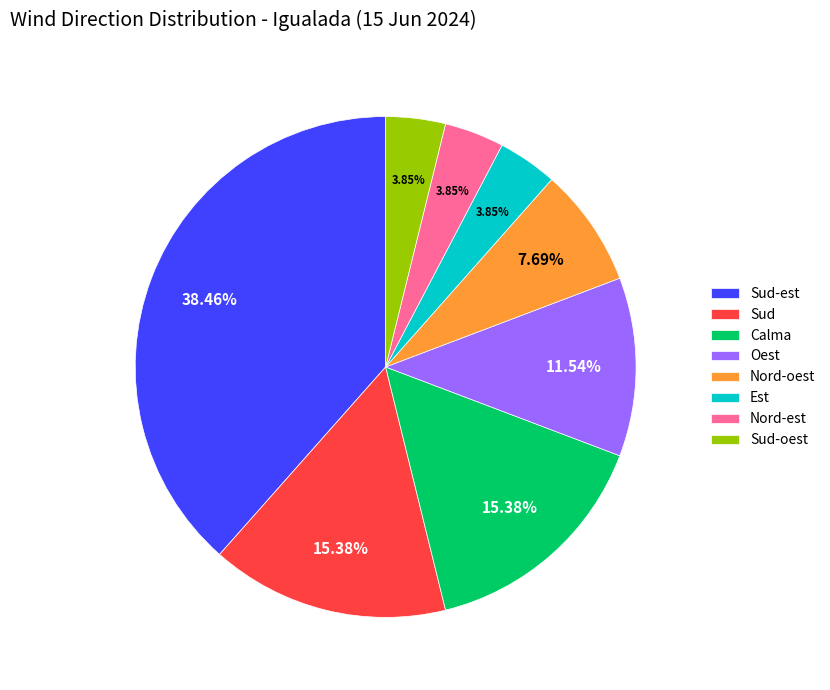

Approximately how many times larger is the value at Calma compared to Sud?

1.0